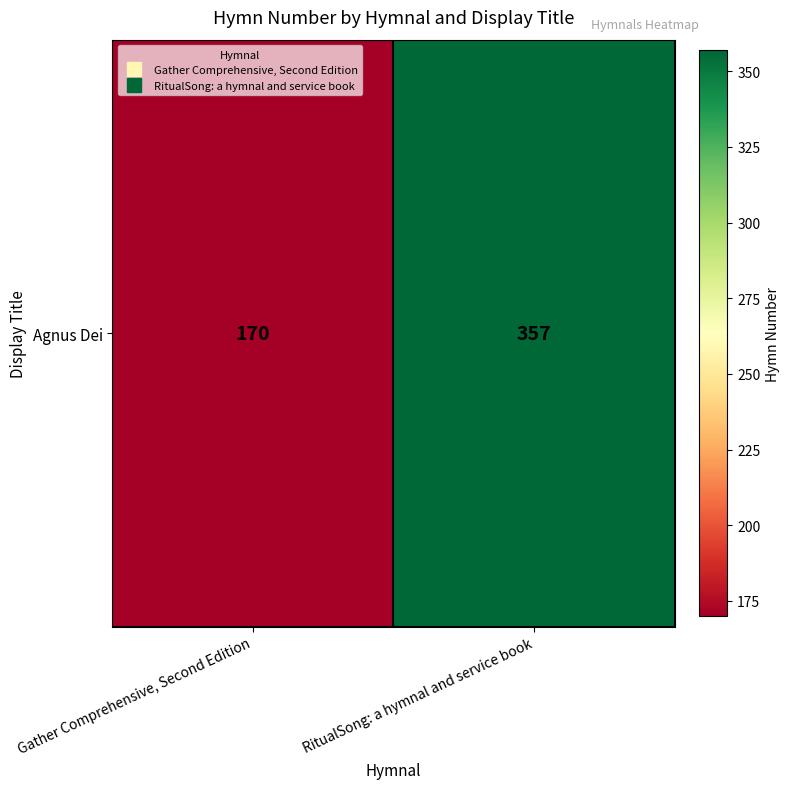

What is the minimum value shown in the chart?

170